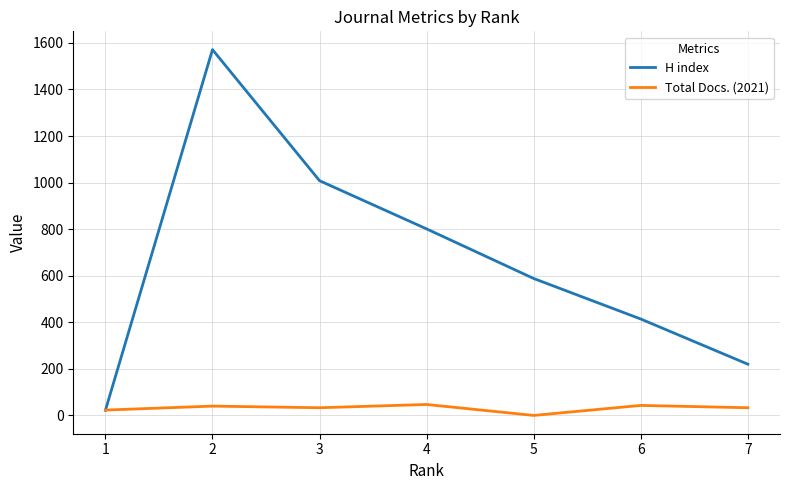

Which category has the lowest value in the H index series?

1